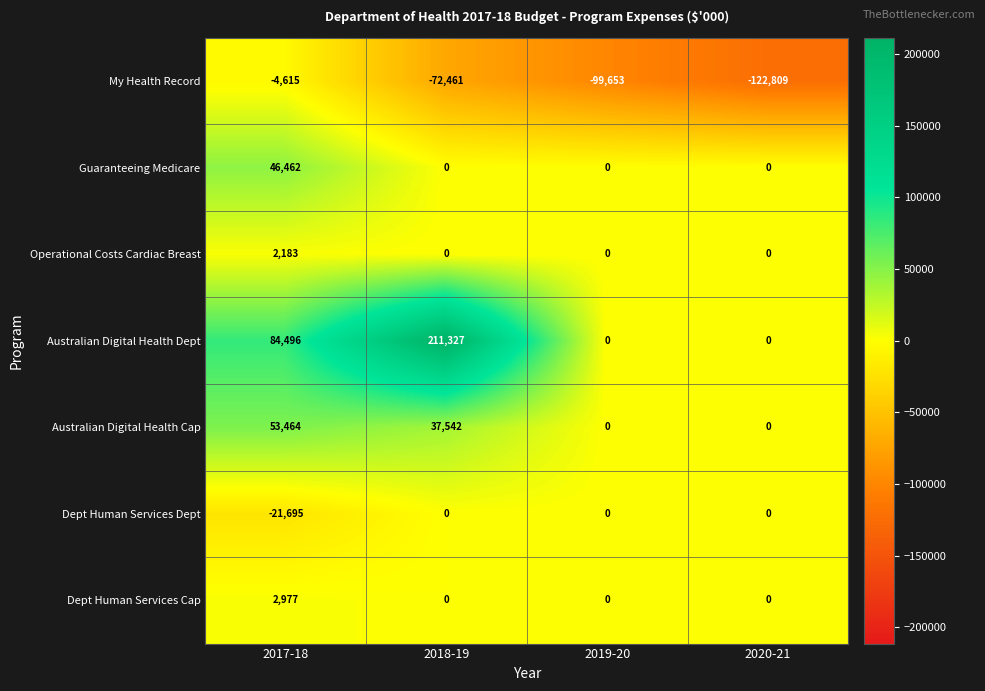

At which label is My Health Record closest to -63712?

2018-19